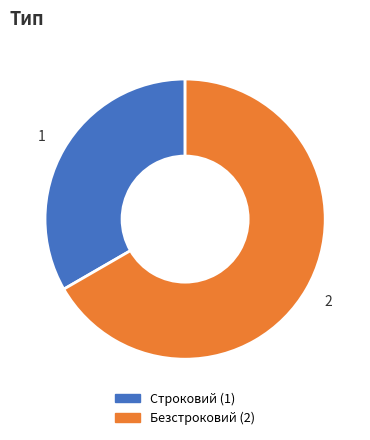

Is the sum of Строковий and Безстроковий greater than half?

Yes